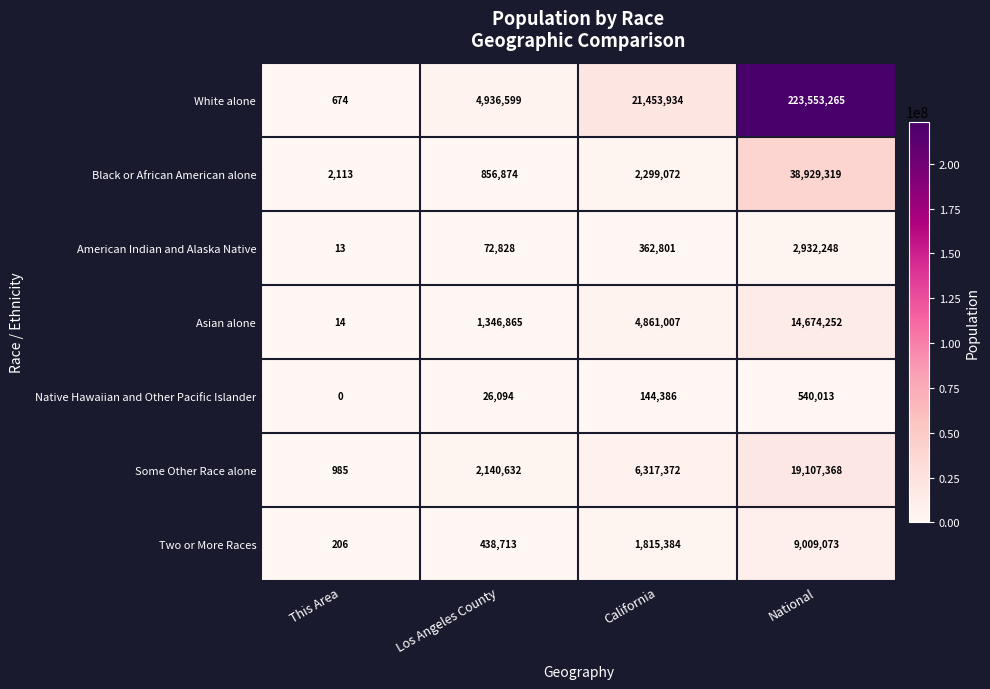

What is the difference between the maximum and minimum values in the Some Other Race alone series?

19106383